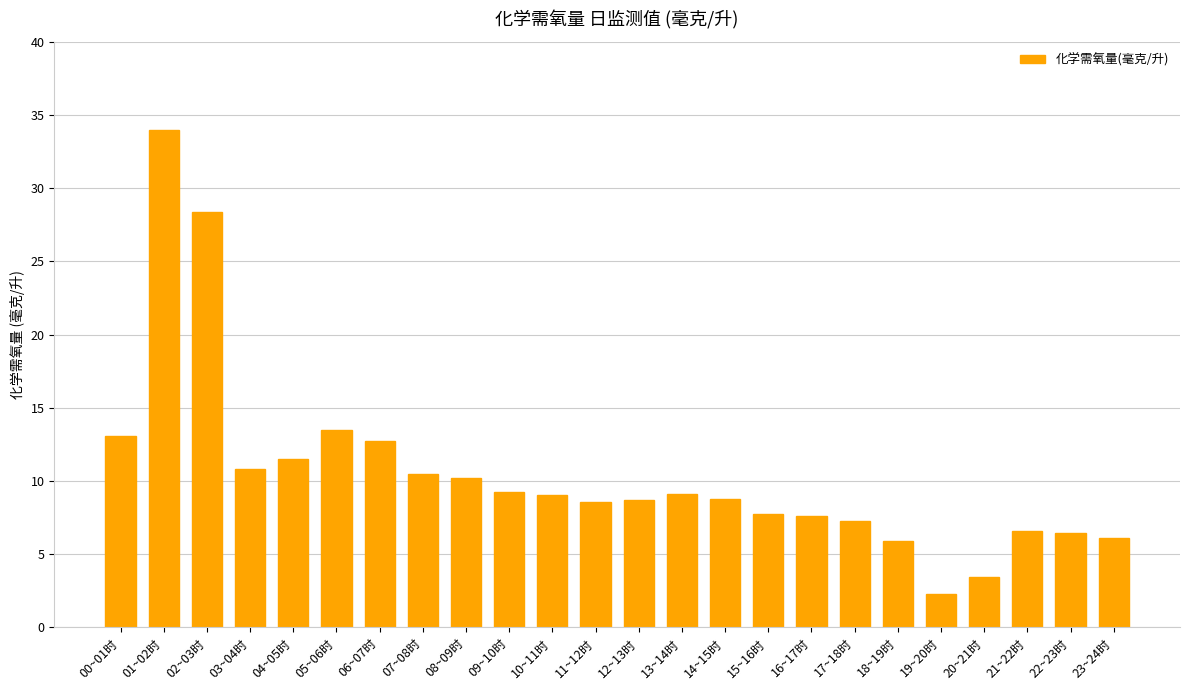

At which label does the data first exceed 9?

00~01时